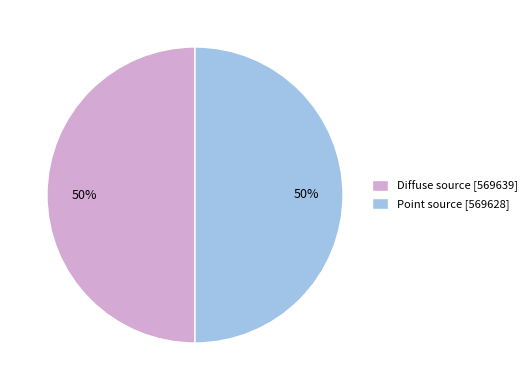

To the nearest percent, what portion does Diffuse source represent?

50%